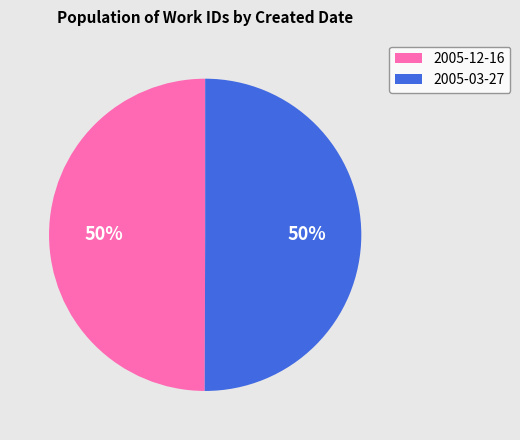

To the nearest percent, what portion does 2005-03-27 represent?

50%